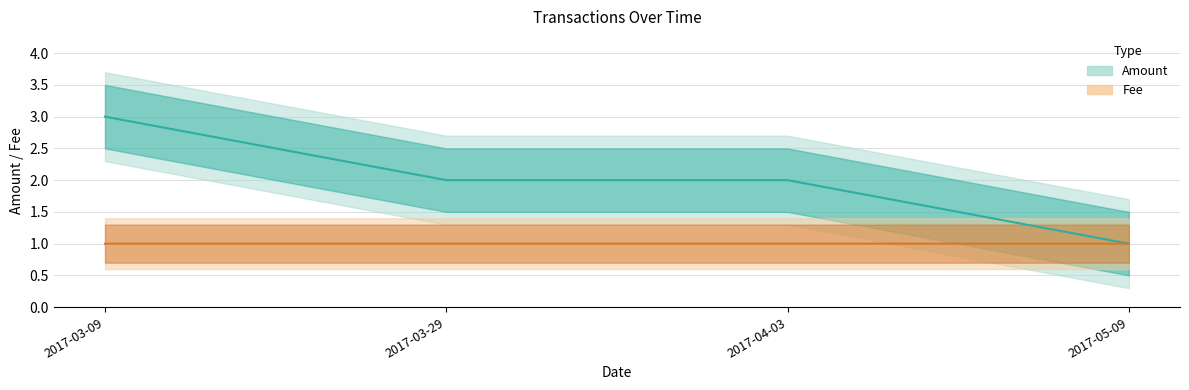

Reading left to right, what are all the values shown in this chart?

Amount: 2017-03-09=3.0	2017-03-29=2.0	2017-04-03=2.0	2017-05-09=1.0
Fee: 2017-03-09=1.0	2017-03-29=1.0	2017-04-03=1.0	2017-05-09=1.0